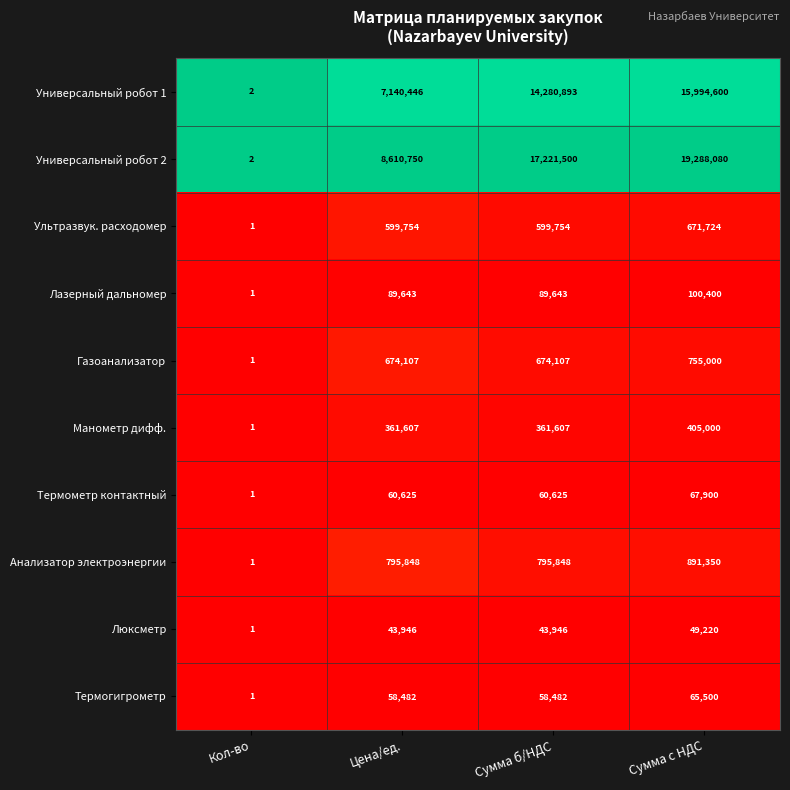

Which series has the largest total across all categories?

Универсальный робот 2